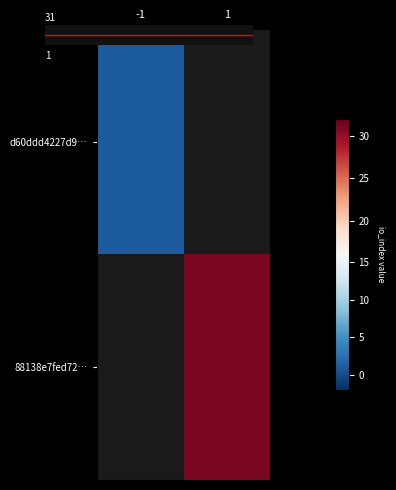

Between -1 and 1, which is larger?

1